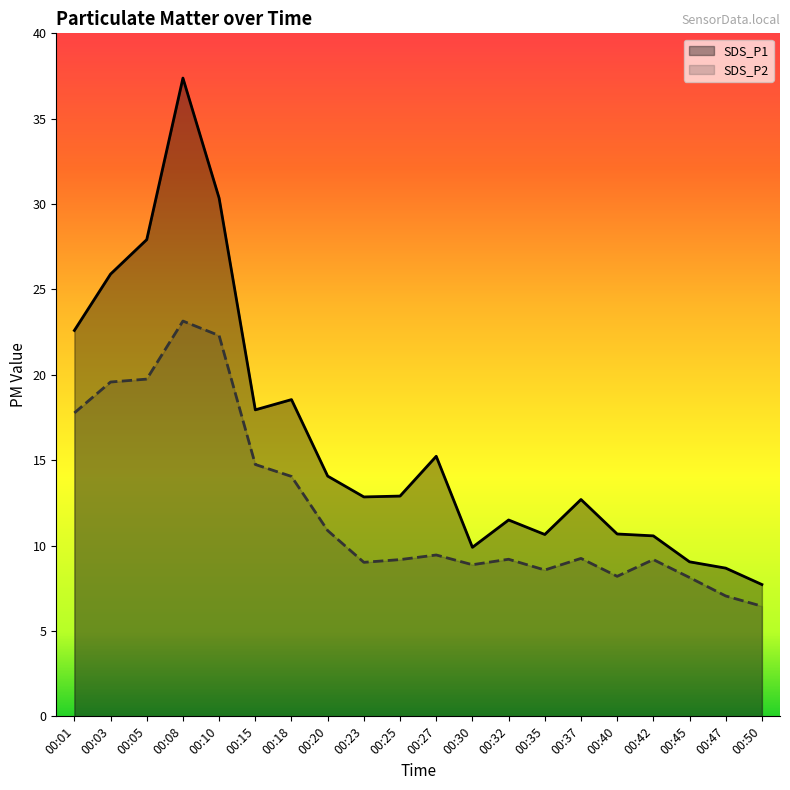

What is the sum of the SDS_P1 values at 00:20 and 00:45?

23.1